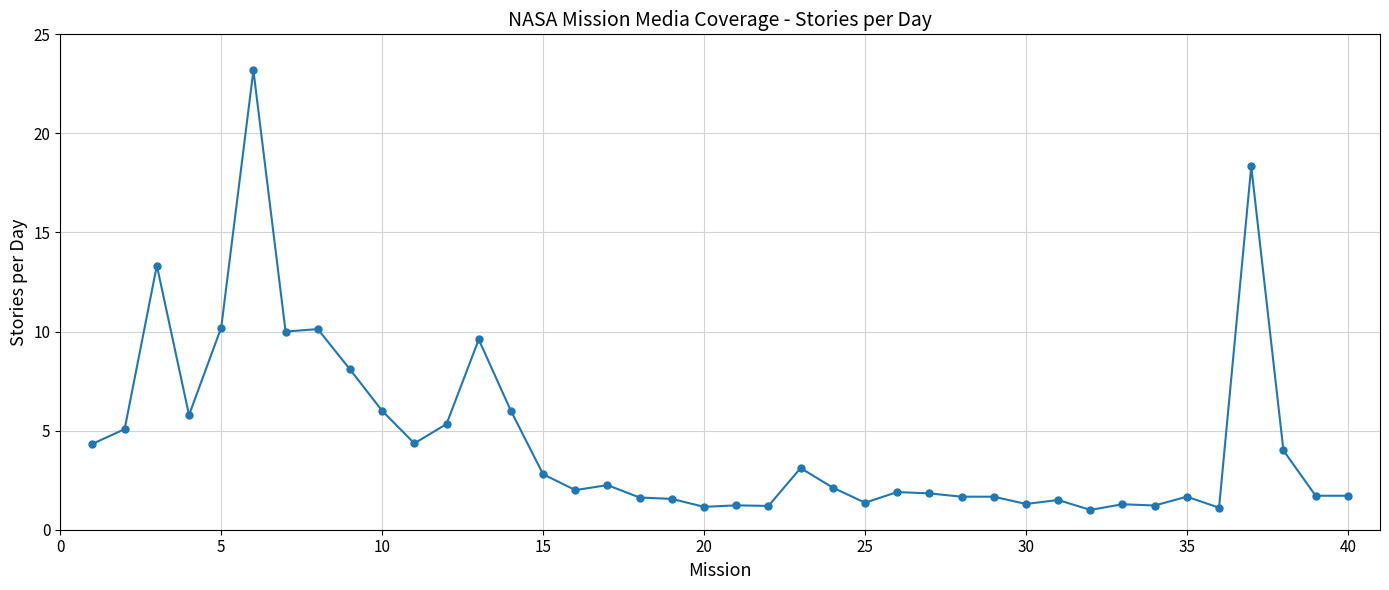

What is the value of the 9th point from the left?

8.1